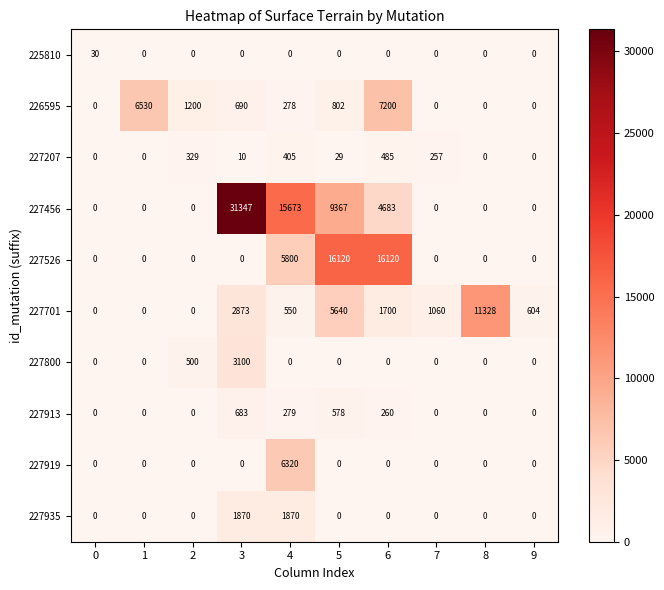

What is the difference between the maximum and minimum values in the 227207 series?

485